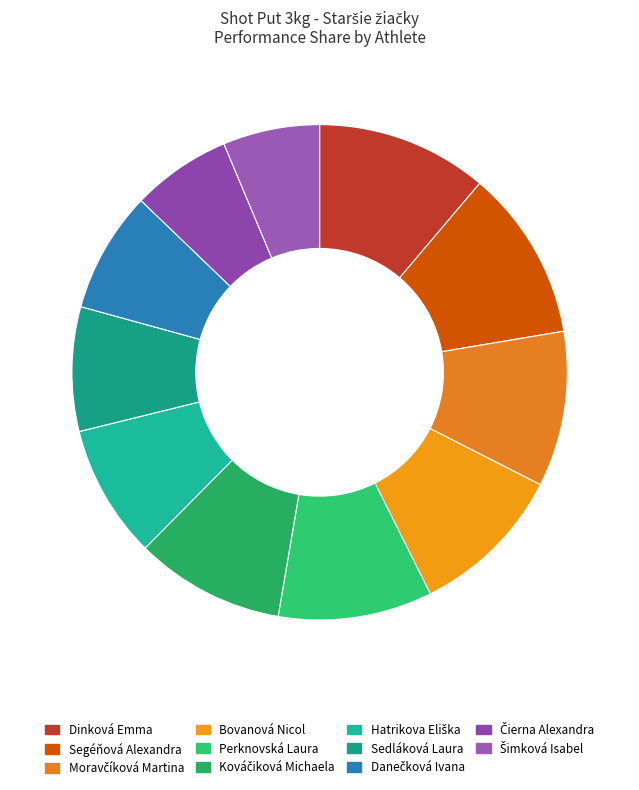

How many slices are in this pie chart?

11